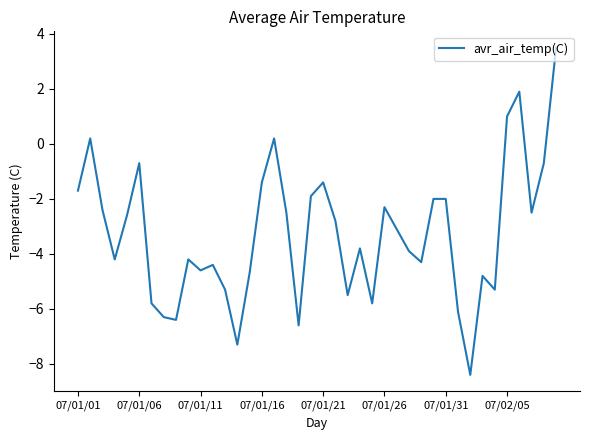

Reading left to right, extract all data points from this chart.

-1.7	0.2	-2.4	-4.2	-2.6	-0.7	-5.8	-6.3	-6.4	-4.2	-4.6	-4.4	-5.3	-7.3	-4.7	-1.4	0.2	-2.5	-6.6	-1.9	-1.4	-2.8	-5.5	-3.8	-5.8	-2.3	-3.1	-3.9	-4.3	-2.0	-2.0	-6.1	-8.4	-4.8	-5.3	1.0	1.9	-2.5	-0.7	3.5